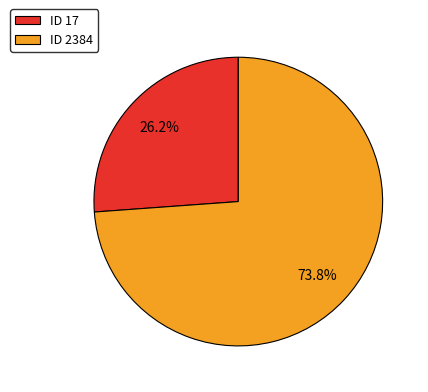

How many segments does this pie chart have?

2